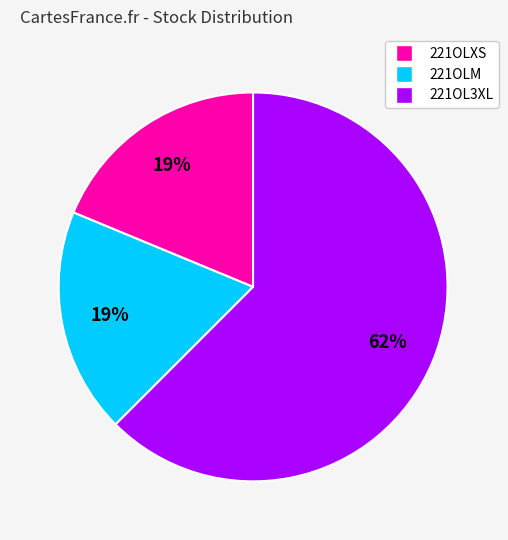

Which category has the biggest portion of the pie?

221OL3XL